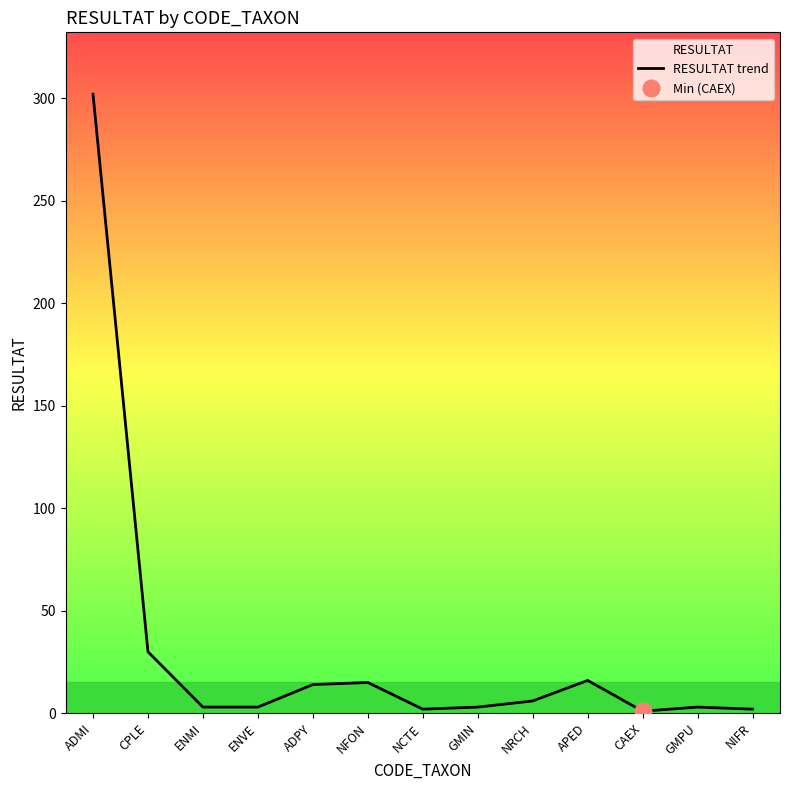

What is the smallest value displayed?

1